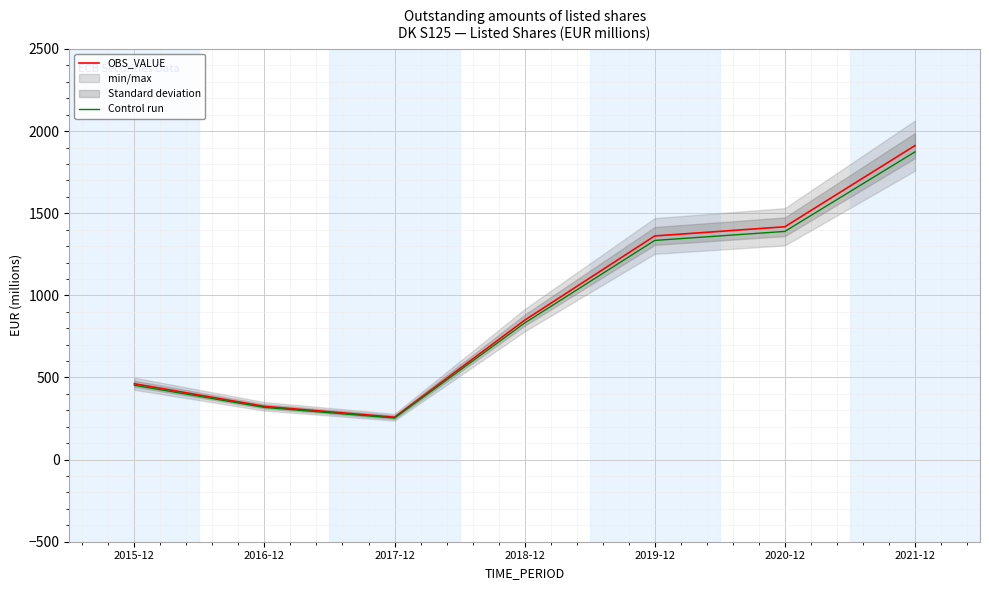

Which series changed the most between 2017-12 and 2021-12?

OBS_VALUE